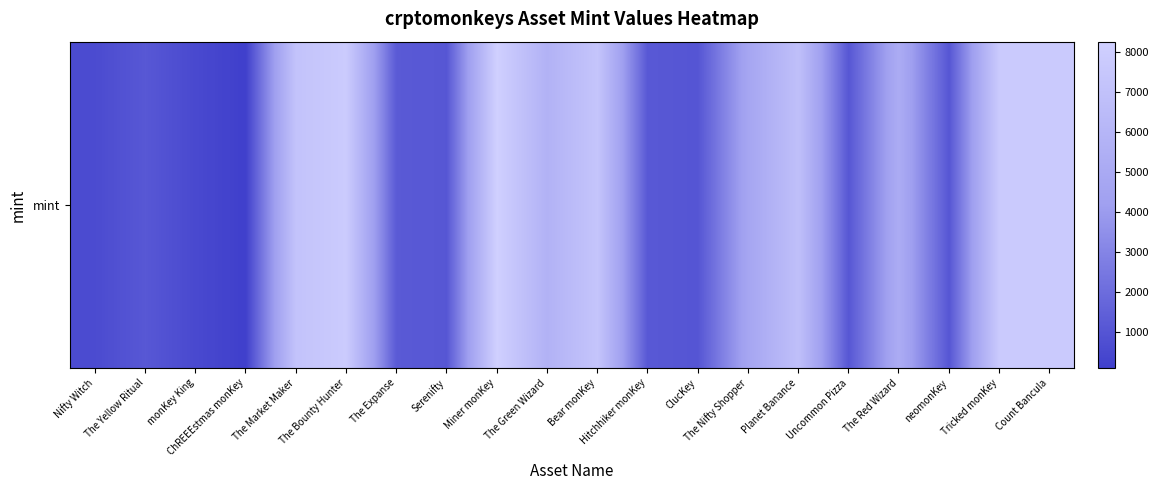

List the labels in order of value, largest first.

Miner monKey, The Bounty Hunter, Count Bancula, Tricked monKey, Bear monKey, The Market Maker, Planet Banance, The Green Wizard, The Red Wizard, The Nifty Shopper, The Expanse, Hitchhiker monKey, The Yellow Ritual, Uncommon Pizza, Serenifty, neomonKey, ClucKey, Nifty Witch, monKey King, ChREEEstmas monKey